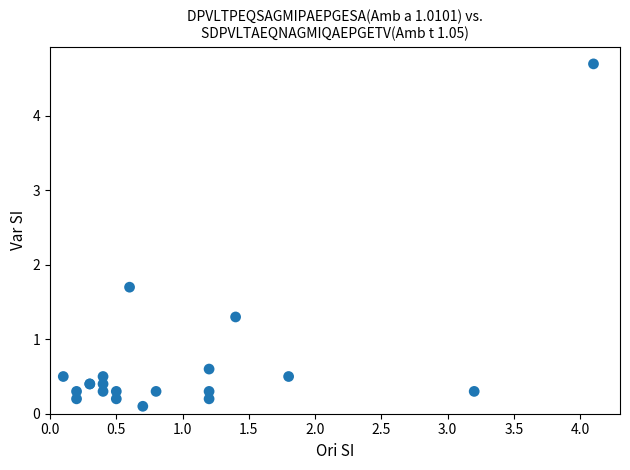

What Y value in the scatter plot is closest to 2?

1.7